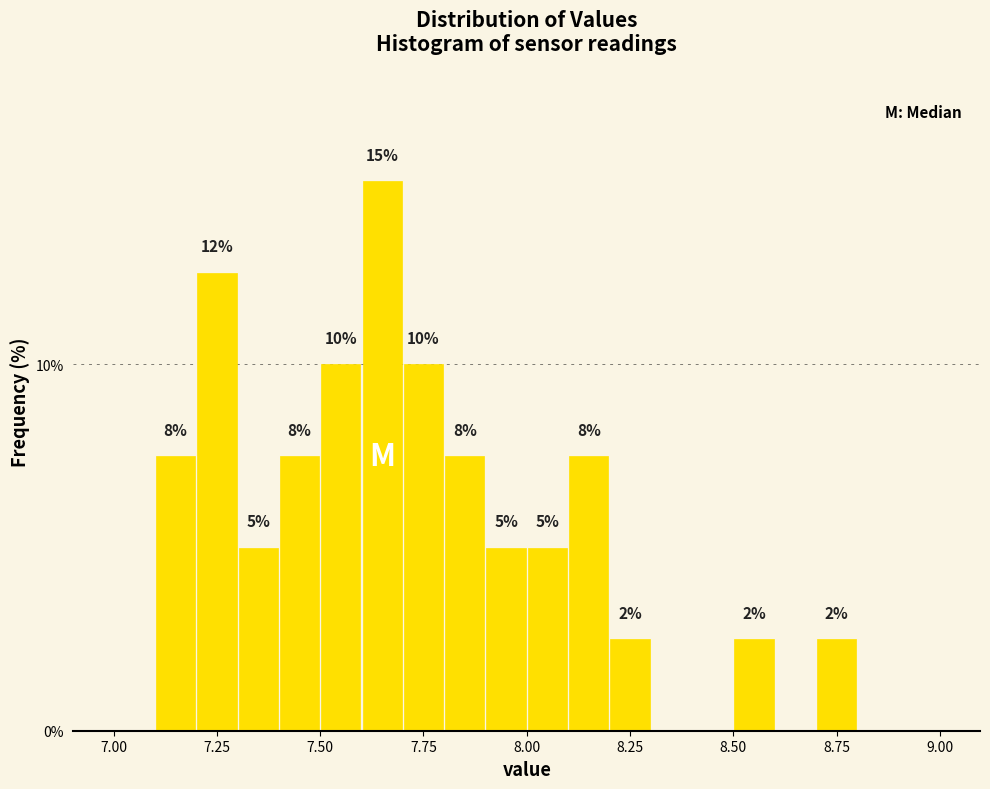

Read against the x-axis, roughly where is the centre of the tallest bar?

7.65